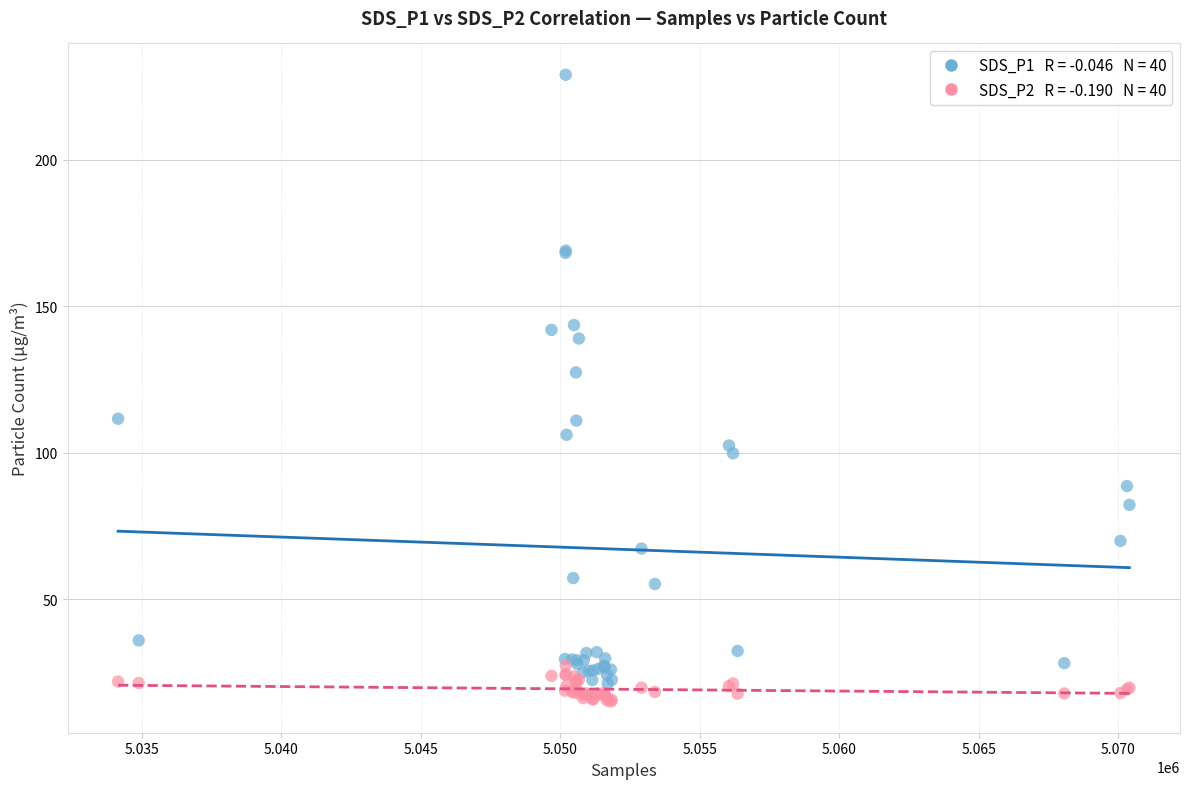

Across all series, what Y value is closest to 122?

127.4